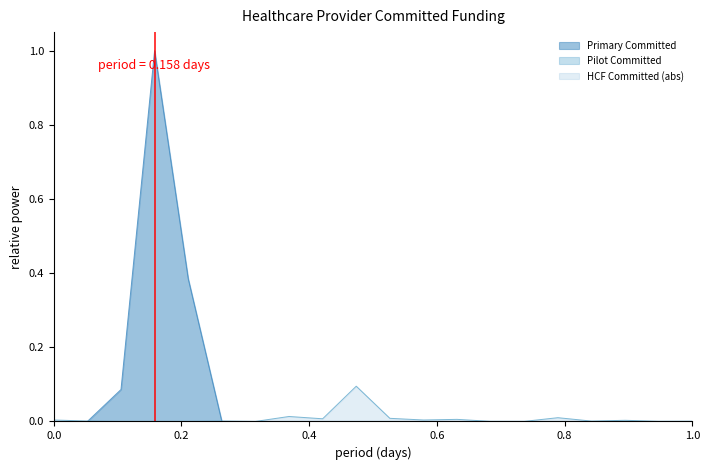

Which series has the widest spread of values?

Primary Committed